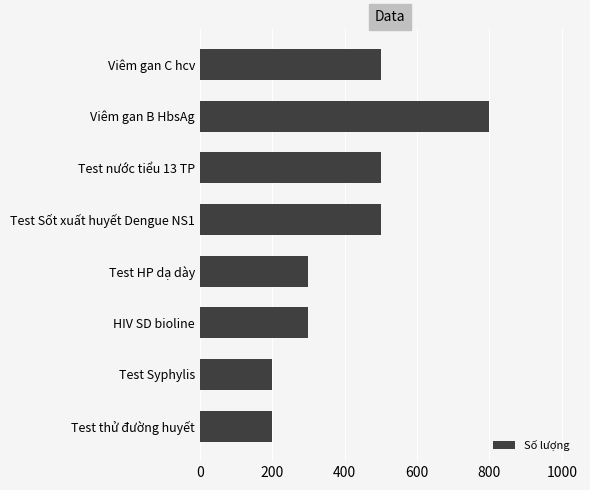

What is the maximum value shown in the chart?

800